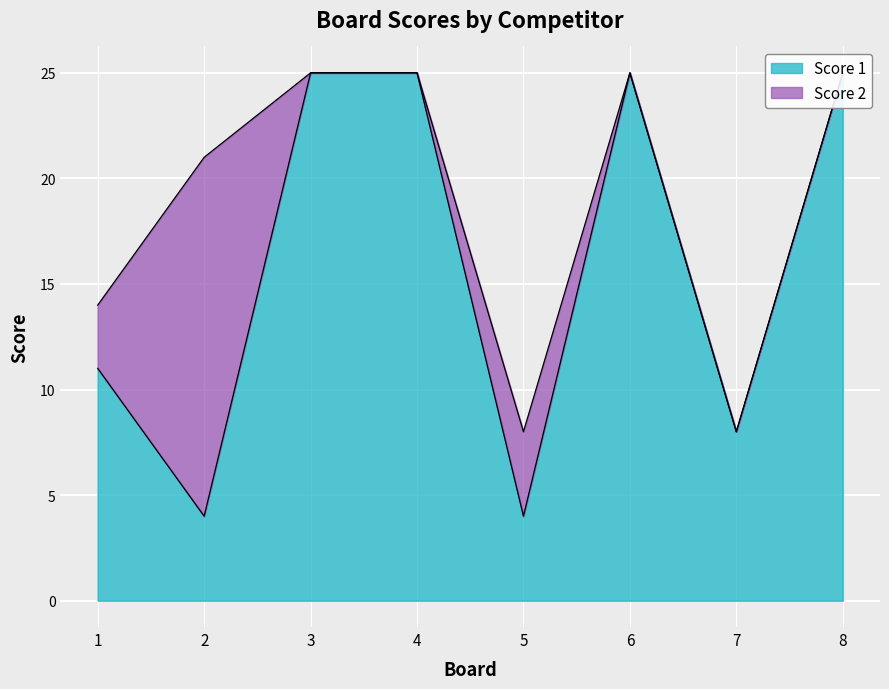

List the labels in order of value, smallest first.

2, 5, 7, 1, 3, 4, 6, 8